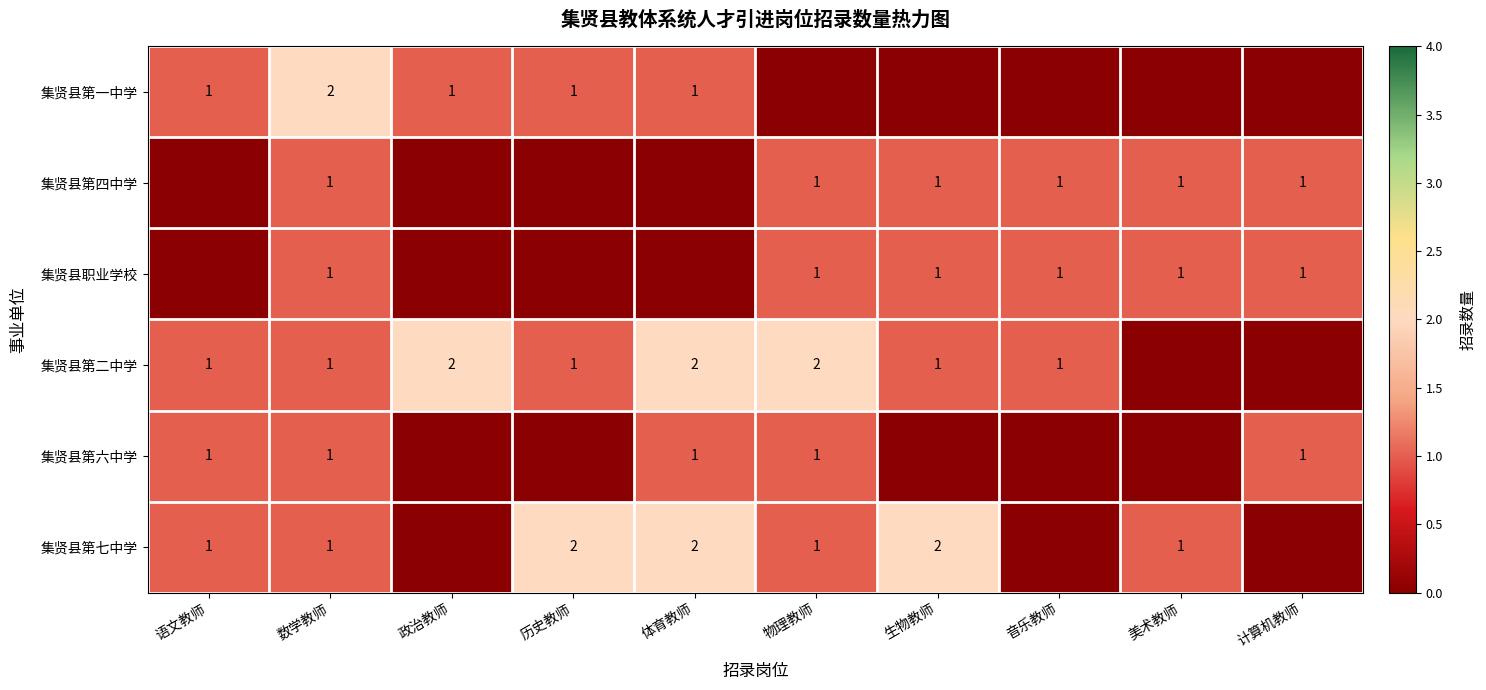

What is the total value across all series at 数学教师?

7